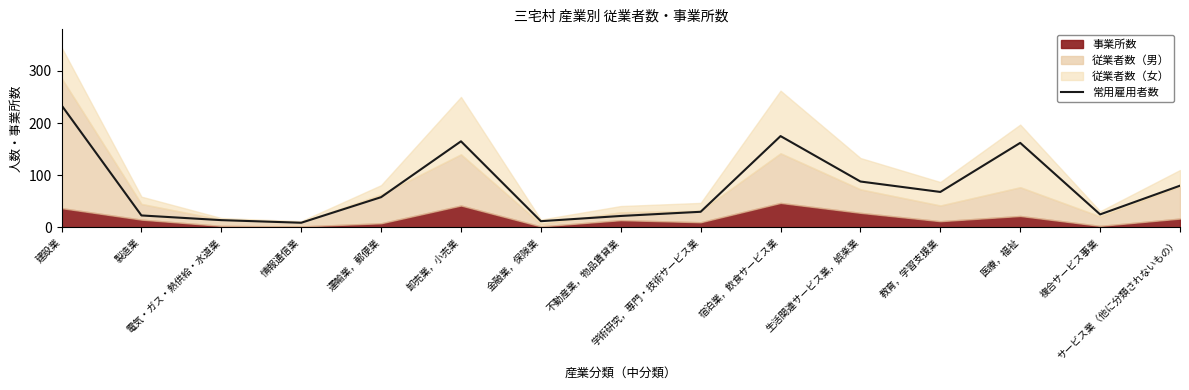

Reading left to right, extract all data points from this chart.

建設業=234	製造業=23	電気・ガス・熱供給・水道業=14	情報通信業=9	運輸業，郵便業=58	卸売業，小売業=165	金融業，保険業=12	不動産業，物品賃貸業=22	学術研究，専門・技術サービス業=30	宿泊業，飲食サービス業=175	生活関連サービス業，娯楽業=88	教育，学習支援業=68	医療，福祉=162	複合サービス事業=25	サービス業（他に分類されないもの）=80